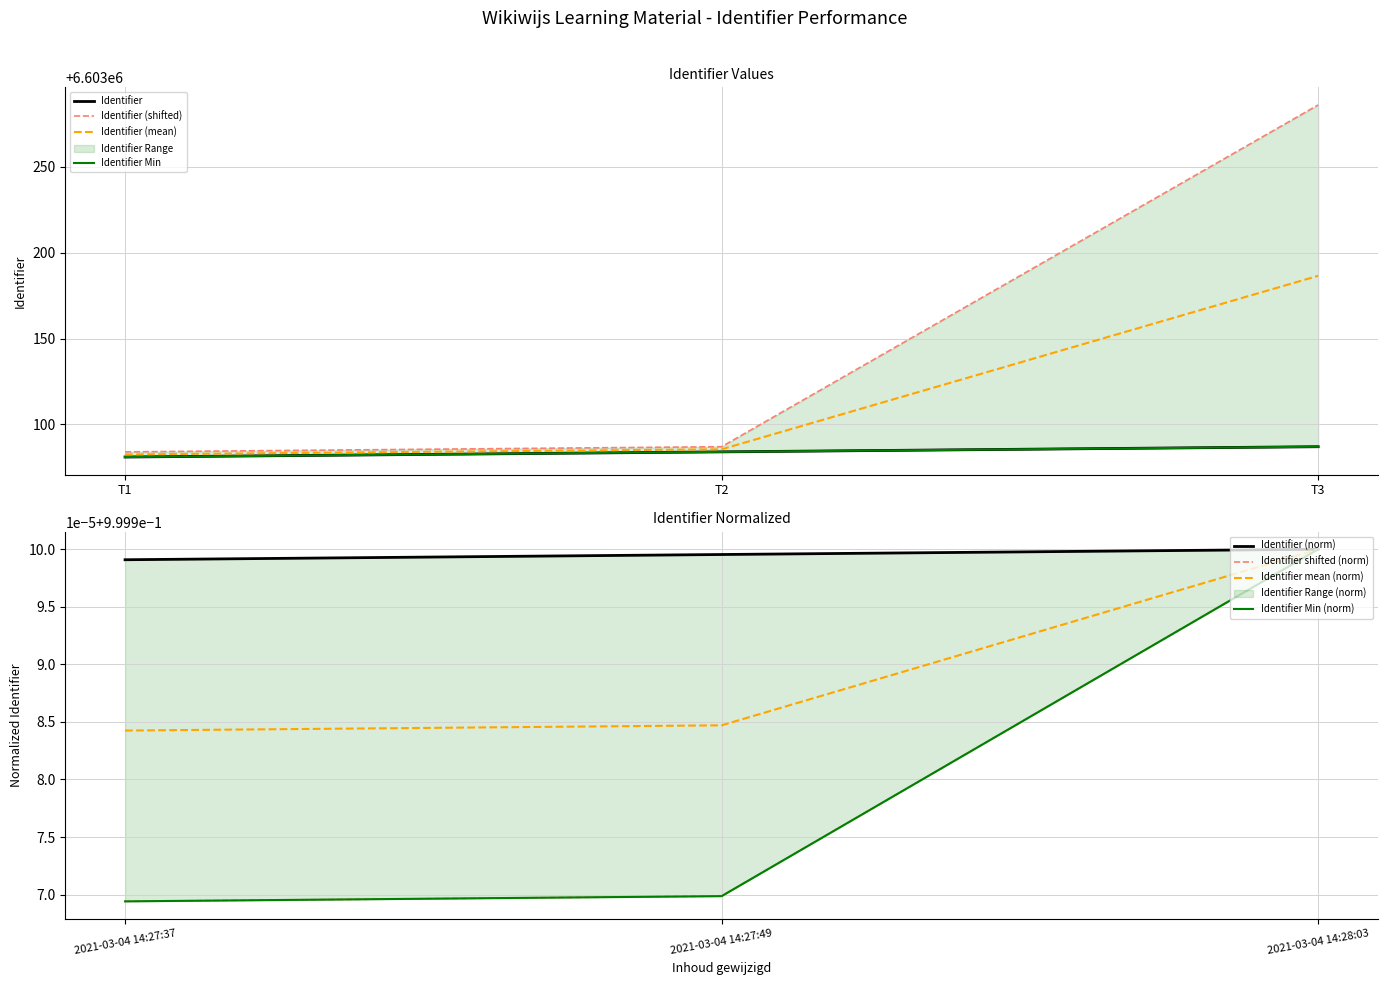

What is the lowest value of the Identifier (mean) series?

6603082.5